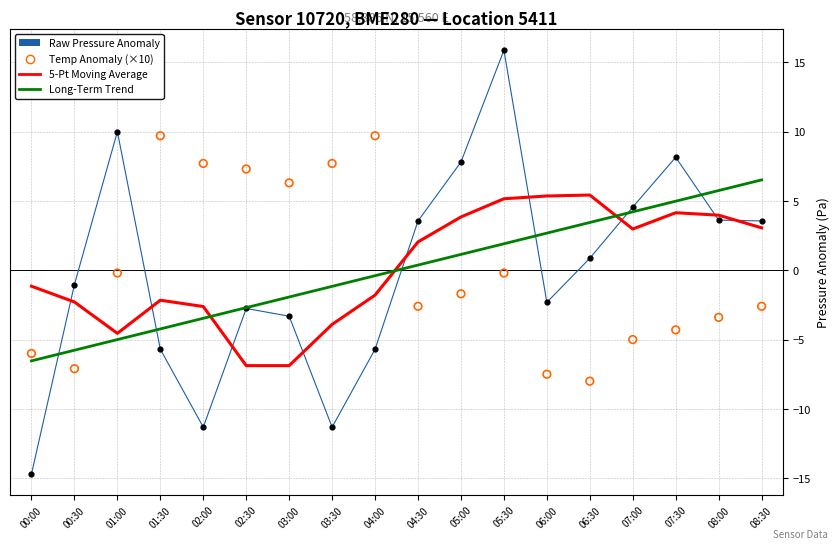

Which series has the largest total across all categories?

5-Pt Moving Average